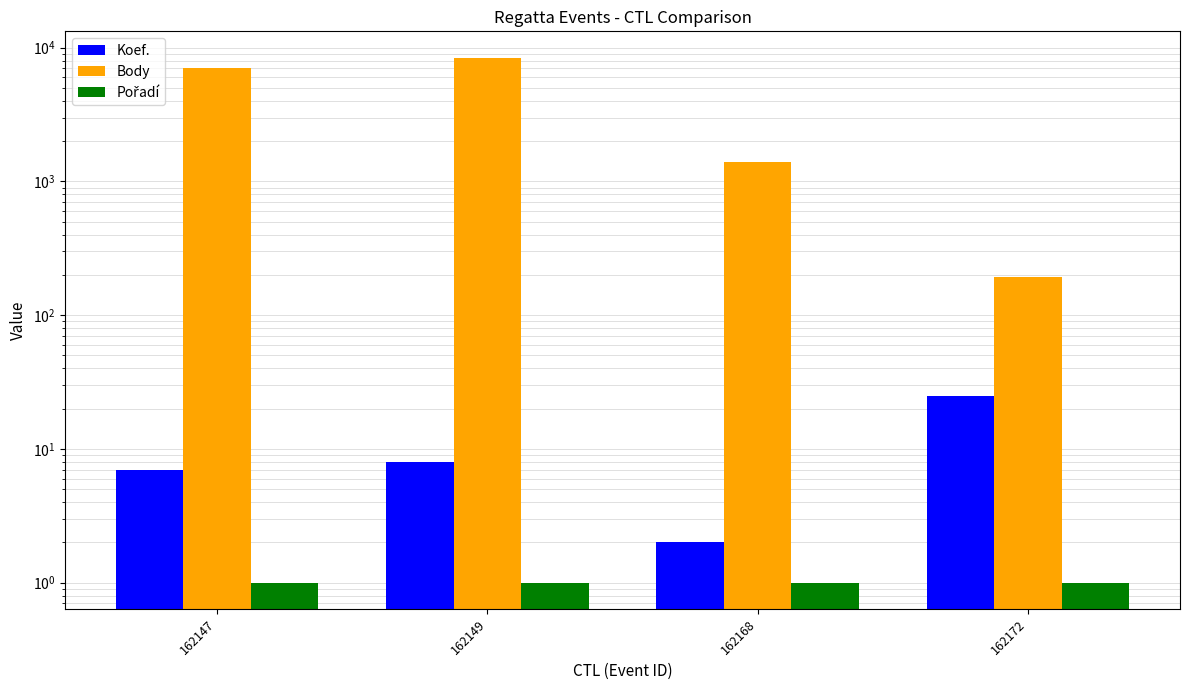

Reading right to left, transcribe all the data shown in this chart.

Koef.: 25	2	8	7
Body: 194	1406	8442	7029
Pořadí: 1	1	1	1